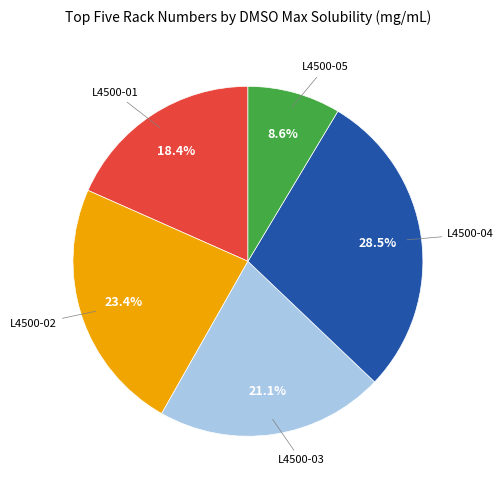

Is it true that L4500-04 is 20% of the pie?

False